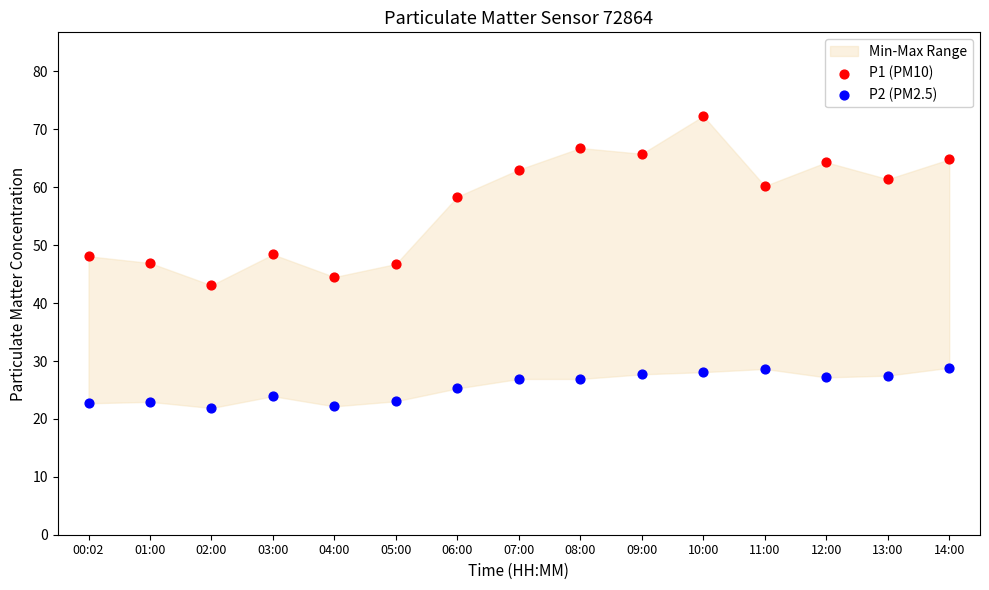

Which series reaches the minimum Y coordinate?

P2 (PM2.5)